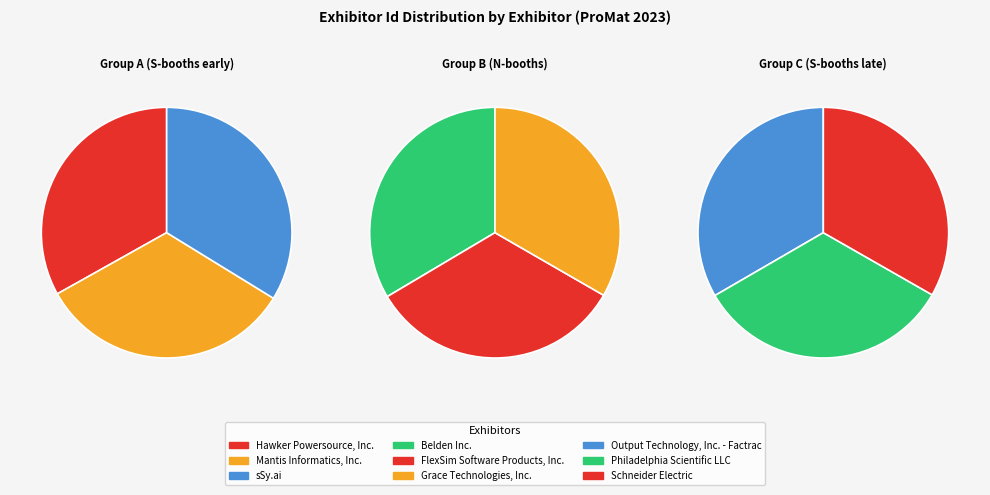

What is the smallest slice in the pie chart?

Mantis Informatics, Inc.